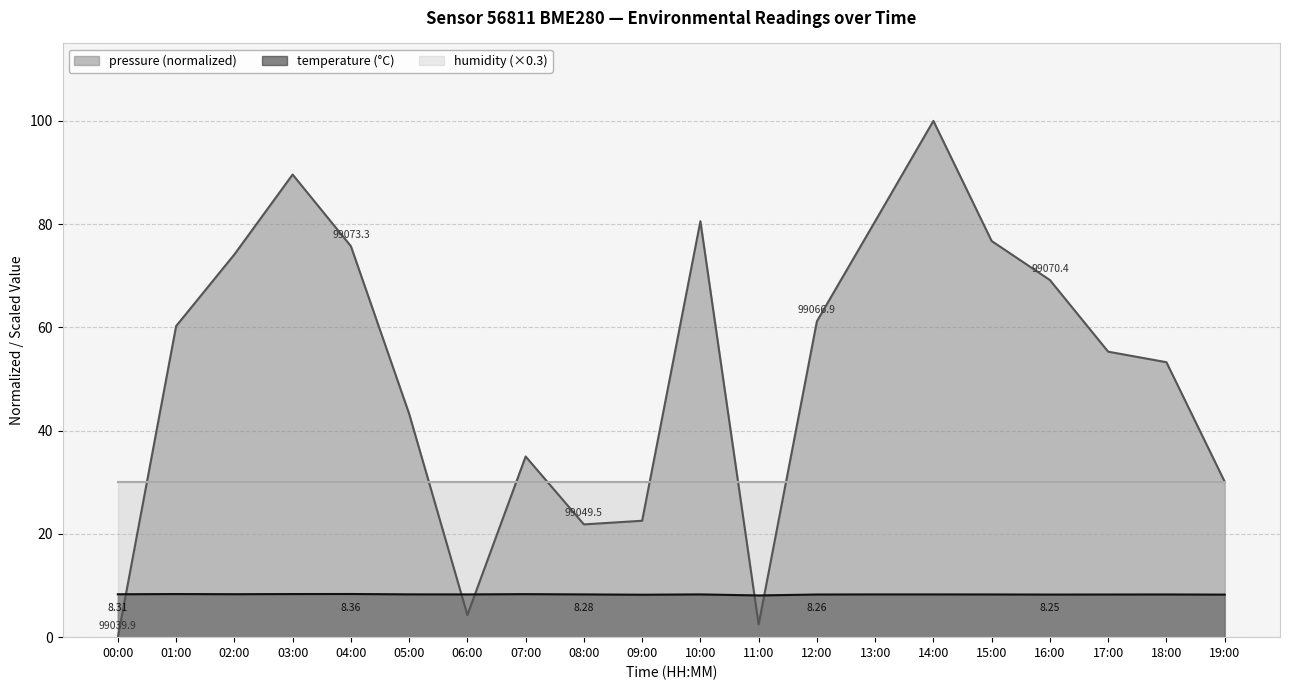

True or false: temperature has a value of 13.1 at 07:00.

False